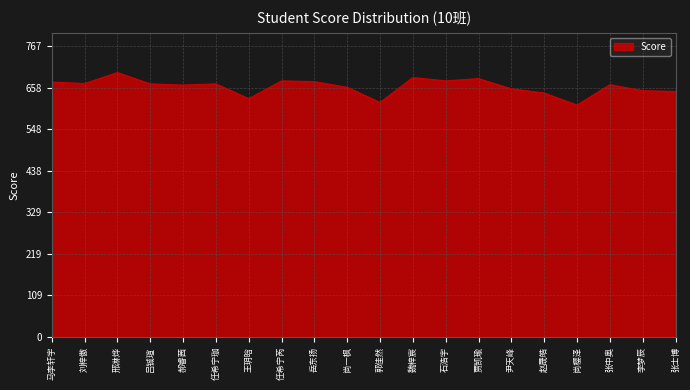

Approximately how many times larger is the value at 尚樱泽 compared to 赵晟皓?

1.0